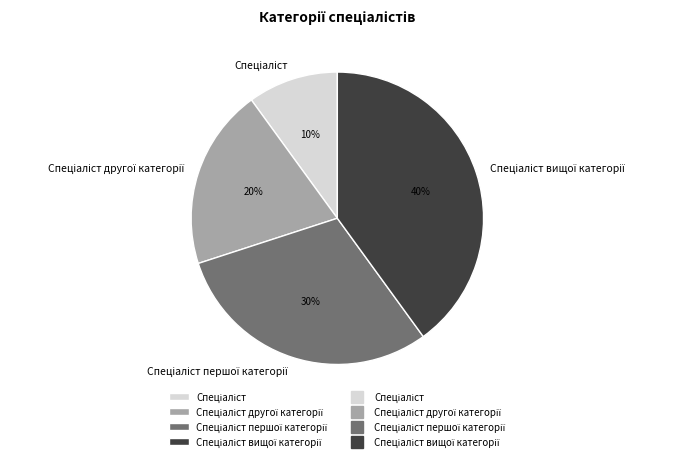

Is there a majority slice in this chart?

No